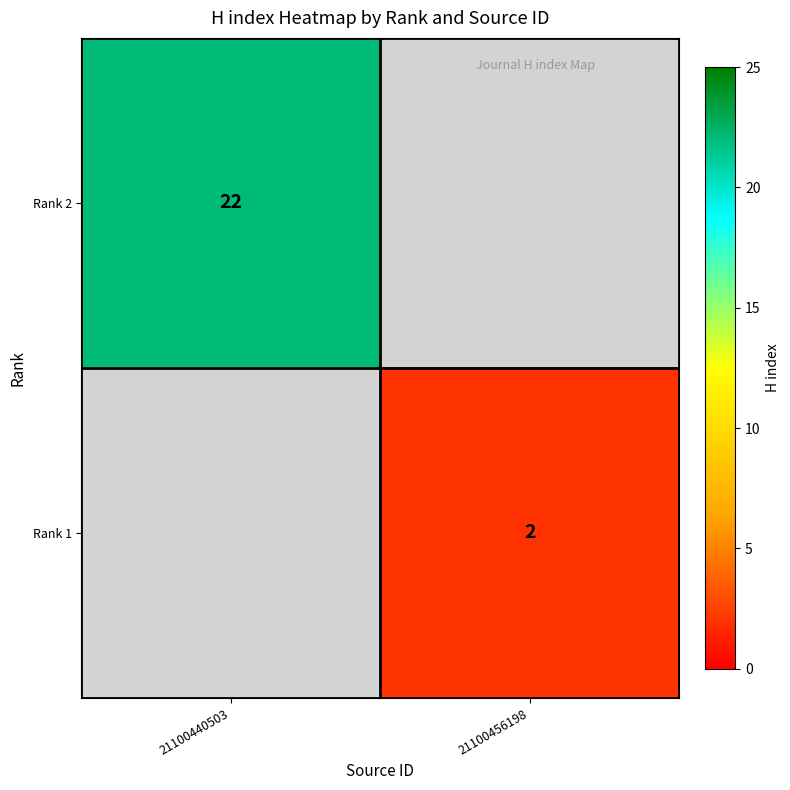

The Rank 2 series shows 22 at 21100440503. True or false?

True